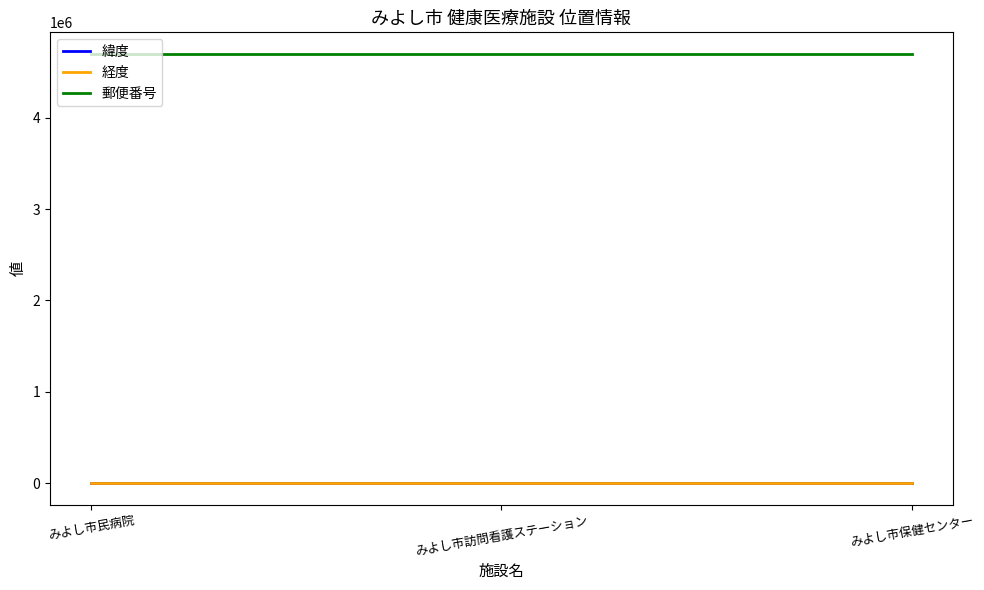

What are all the series names shown in the legend?

緯度, 経度, 郵便番号